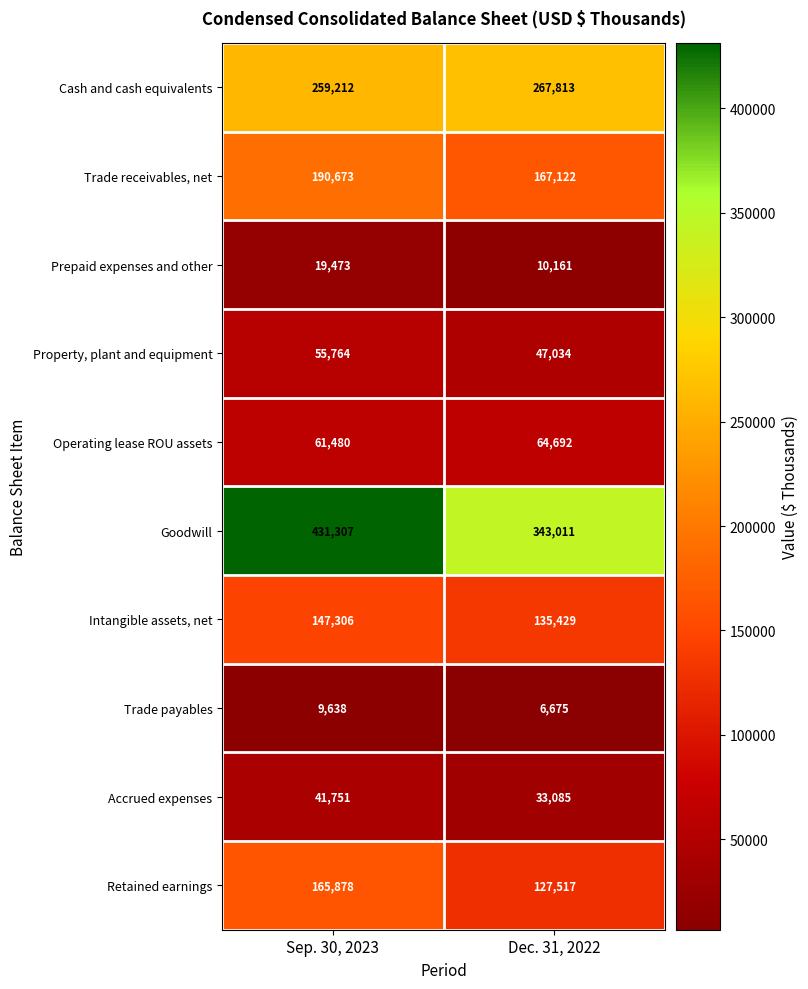

How many data points does each series have?

2